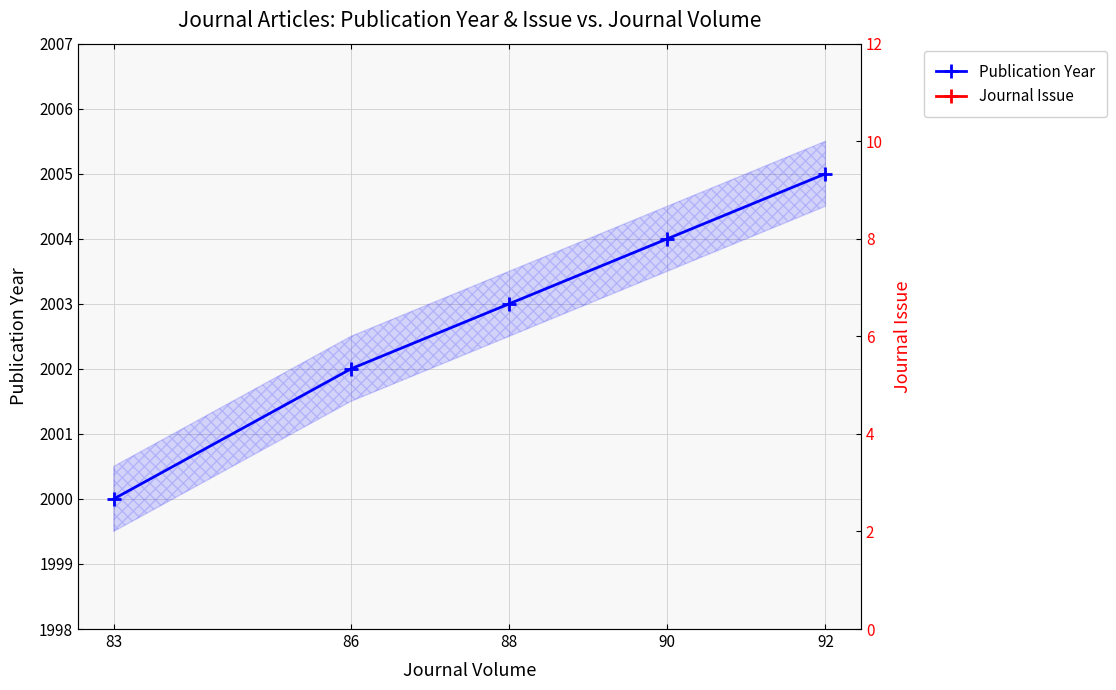

What are all the series names shown in the legend?

Publication Year, Journal Issue